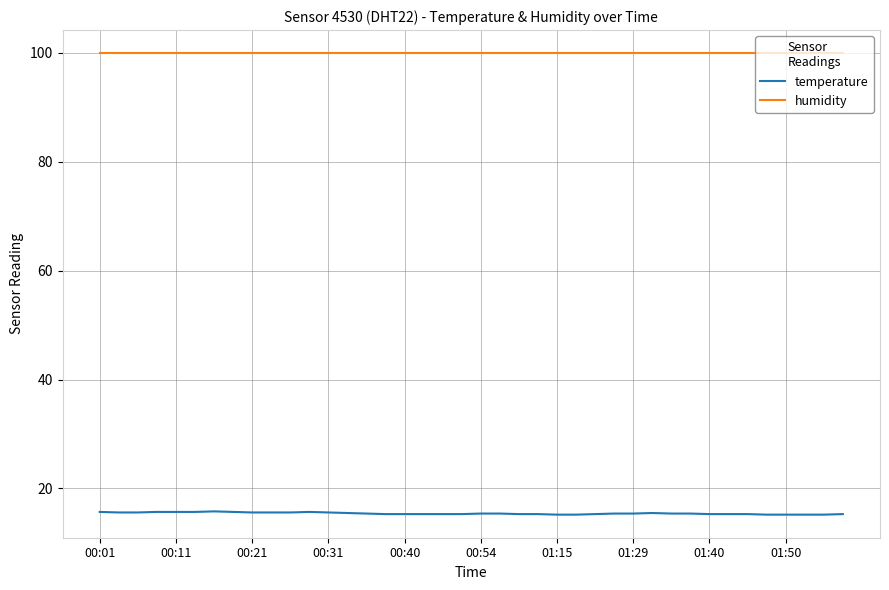

True or false: humidity and temperature cross at least once.

False